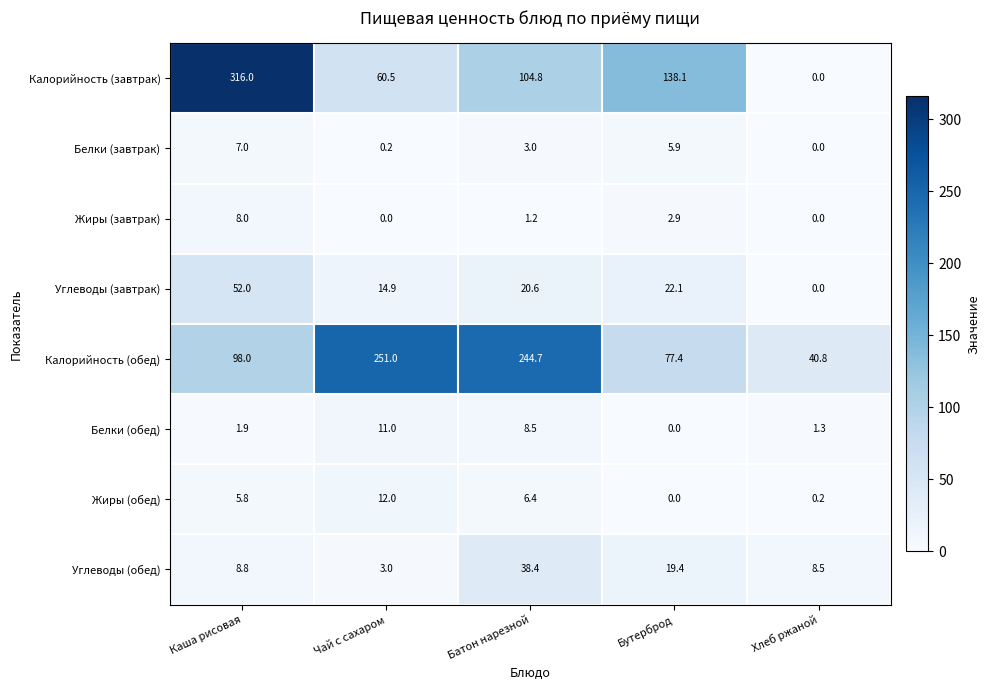

Read the Белки (обед) value at Каша рисовая.

1.9